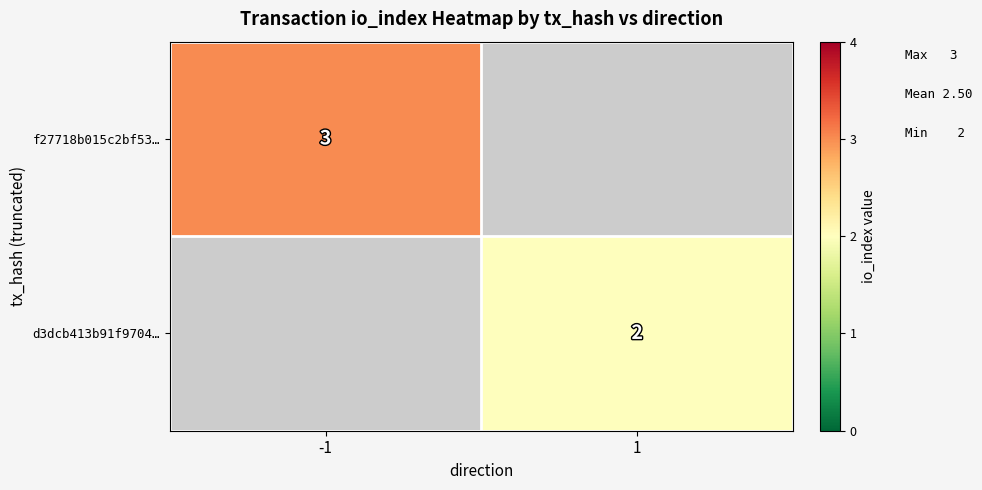

The f27718b015c2bf53… series shows 1 at -1. True or false?

False